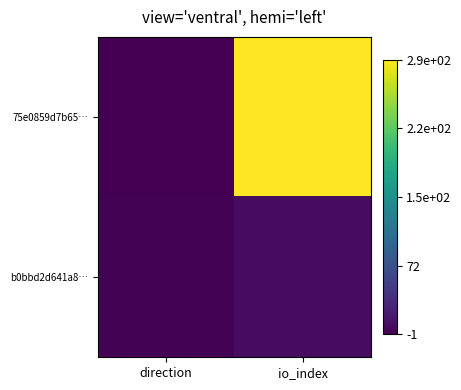

Reading right to left, list all the values displayed in this chart.

75e0859d7b65…: io_index=292	direction=-1
b0bbd2d641a8…: io_index=9	direction=1